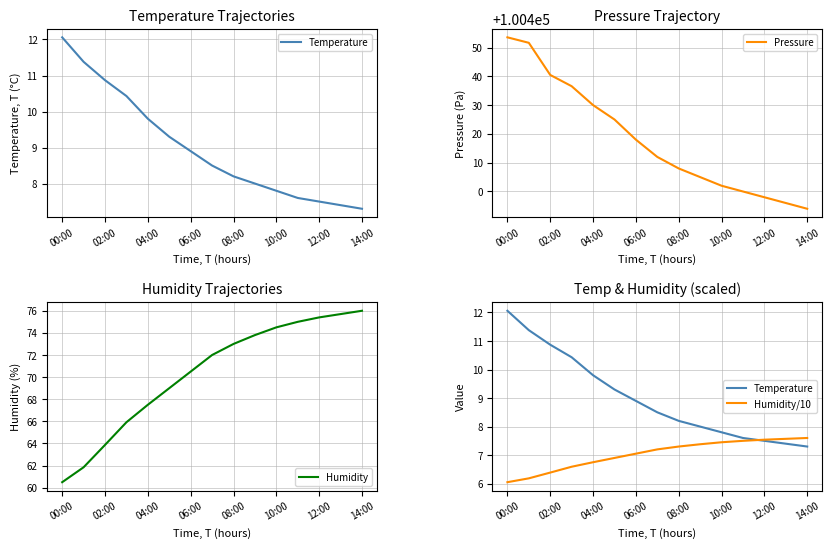

What value does the Pressure series have at 00:00?

100453.5